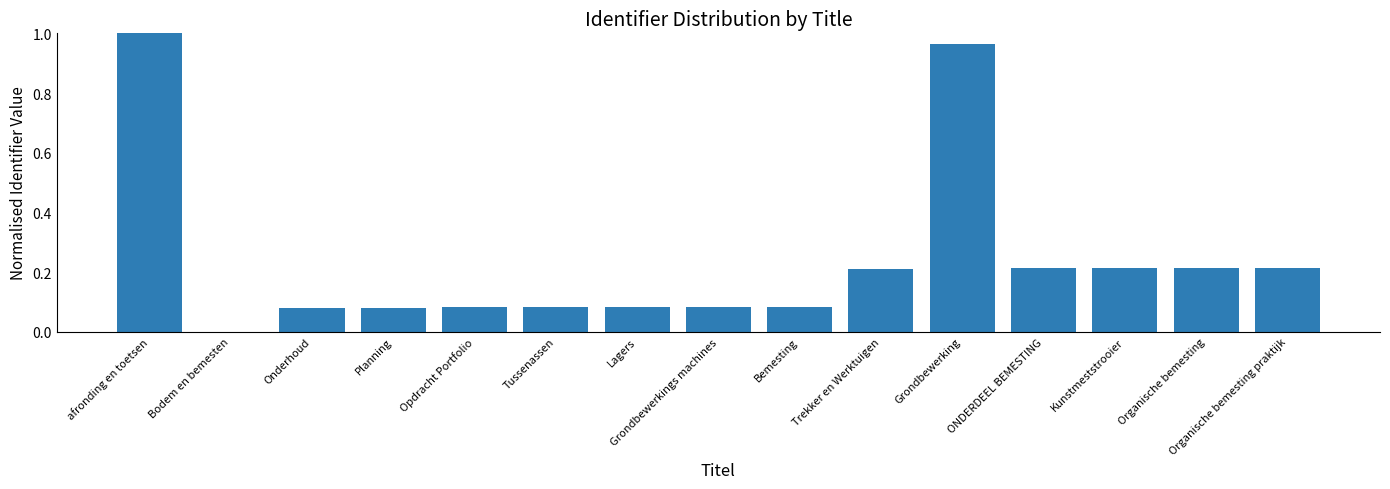

What is the sum of all values?

3.6